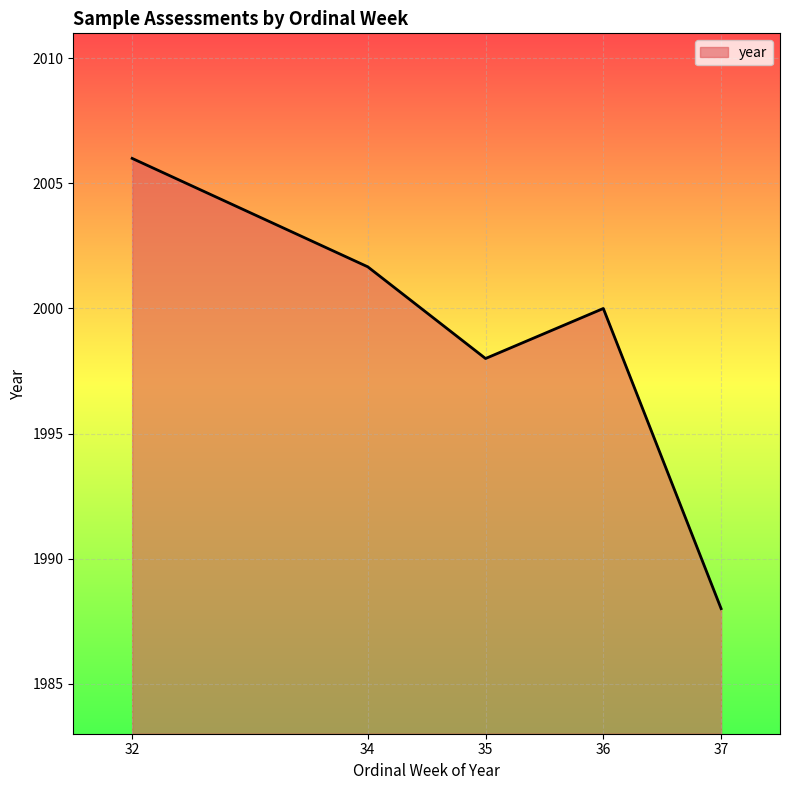

The value at 34 is 2702. True or false?

False